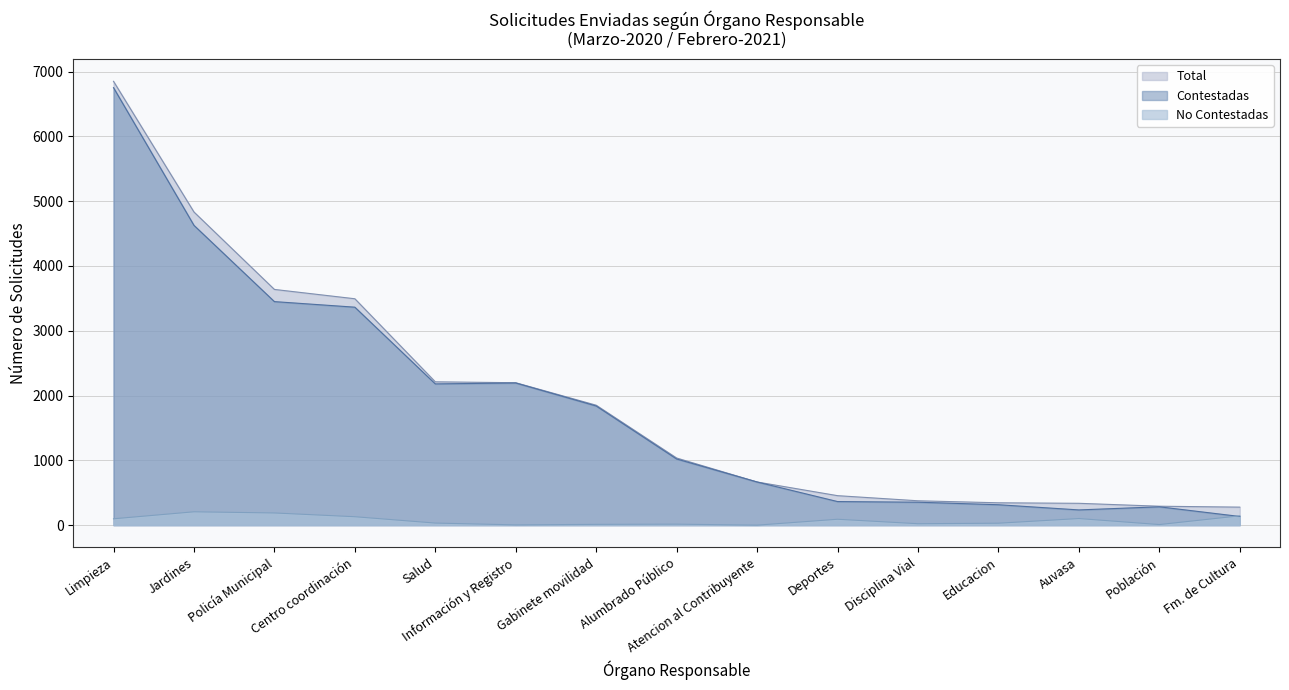

How many series are shown in this chart?

3